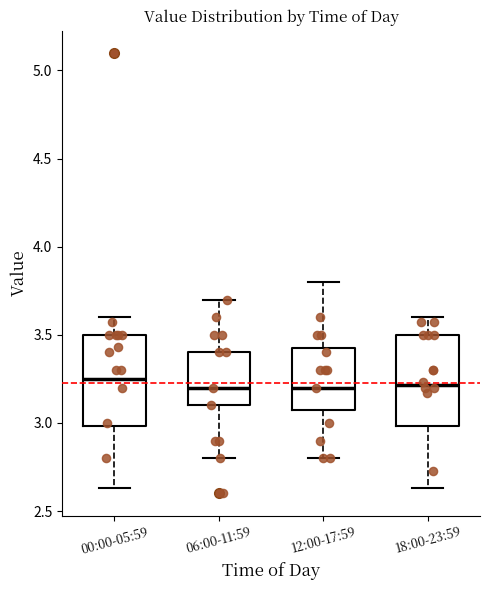

Where does the median line of the box for 18:00-23:59 sit on the y-axis? The values are not printed on the chart, so give them approximately, as read against the axis.

3.20